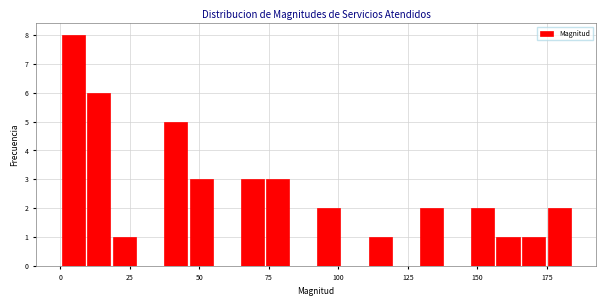

Around what value on the x-axis is the tallest bar? Give the approximate position of its centre, as read against the axis.

5